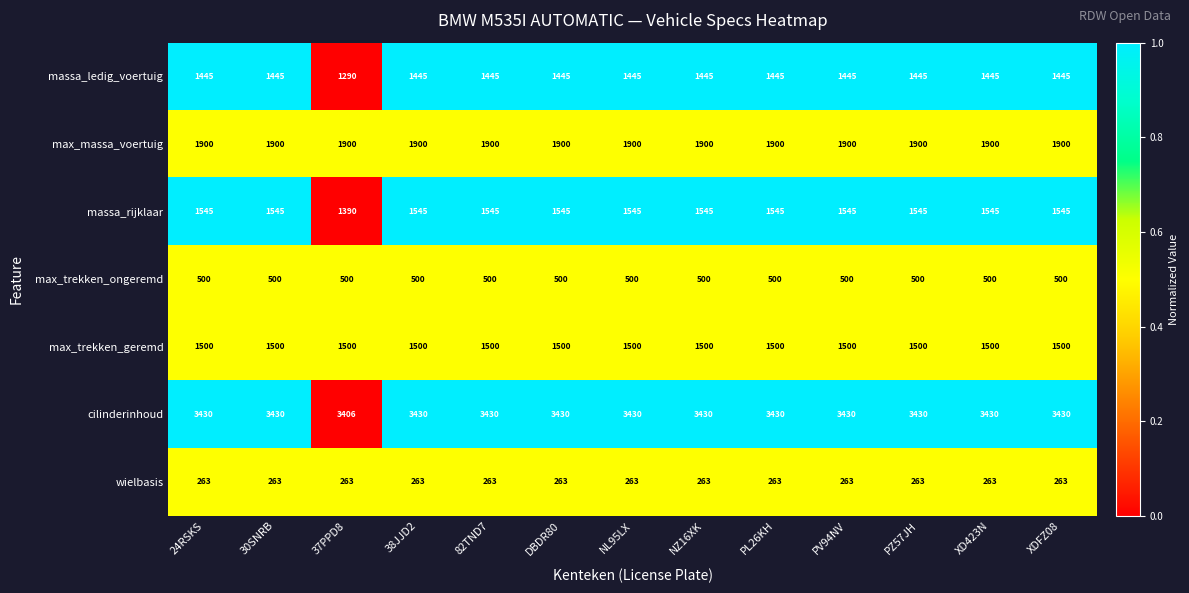

What value does the max_trekken_geremd series have at DBDR80?

1500